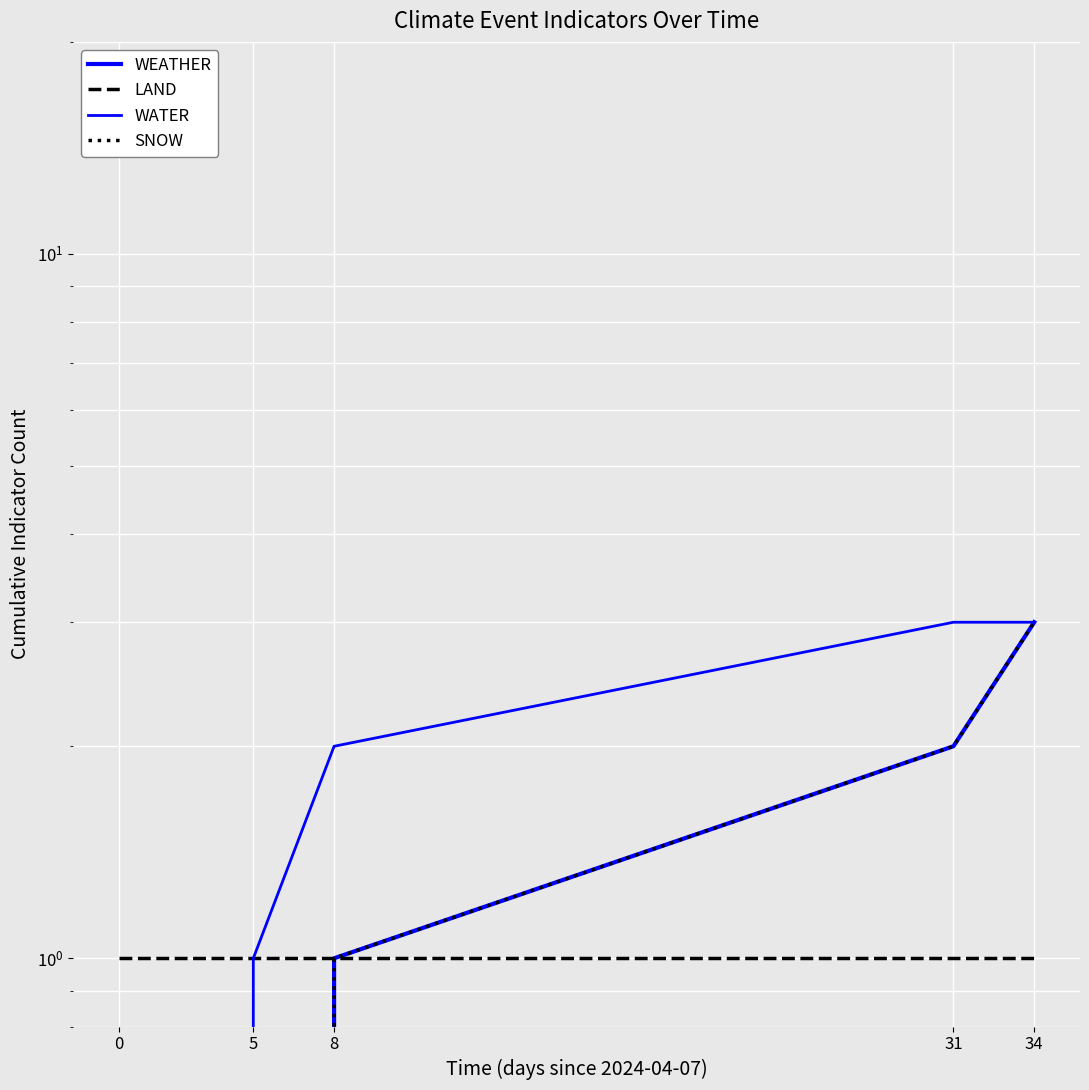

True or false: SNOW and WEATHER intersect in this chart.

False